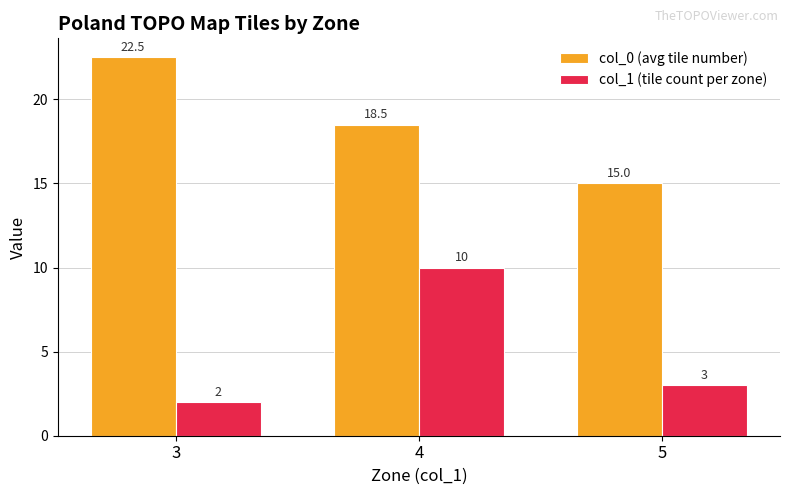

Reading left to right, what are all the values shown in this chart?

col_0 (avg tile number): 22.5	18.5	15.0
col_1 (tile count per zone): 2.0	10.0	3.0